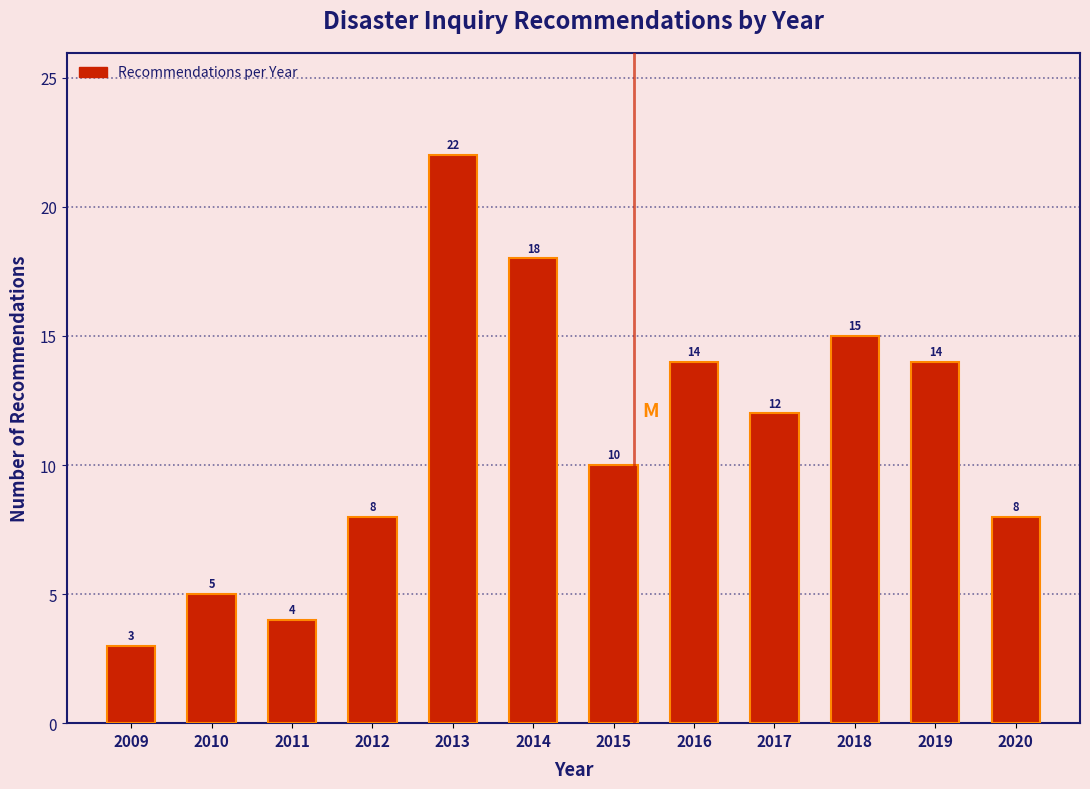

Reading right to left, transcribe all the data shown in this chart.

2020=8	2019=14	2018=15	2017=12	2016=14	2015=10	2014=18	2013=22	2012=8	2011=4	2010=5	2009=3